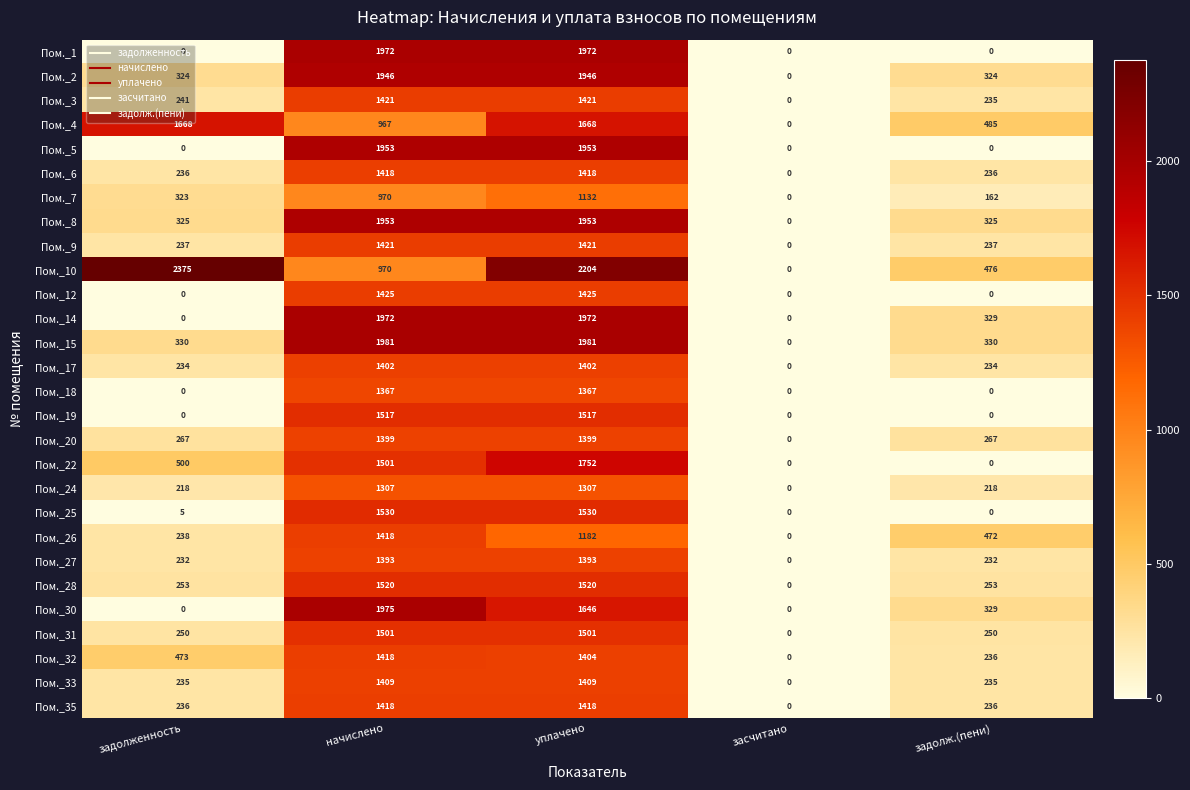

Which series changed the most between задолженность and начислено?

Пом._30